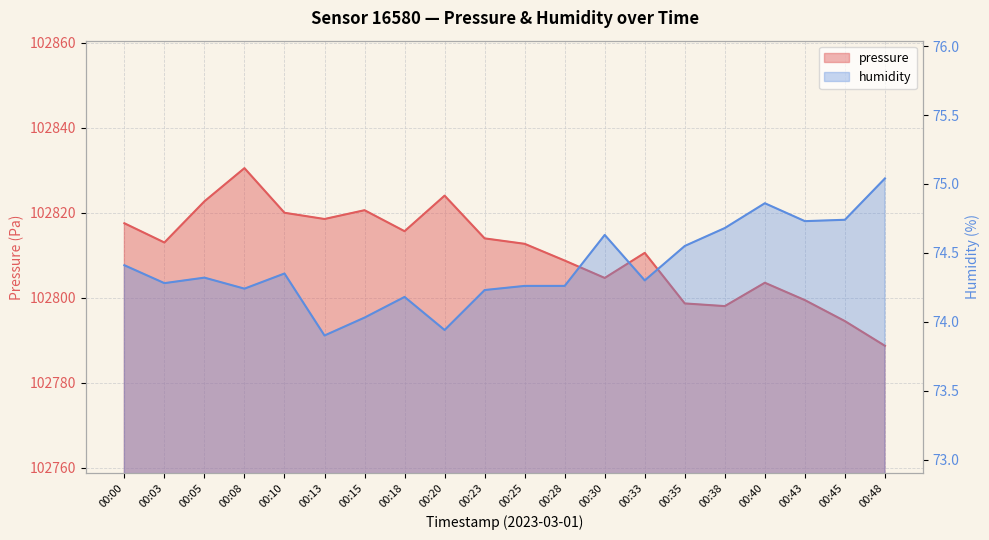

What is the difference between the maximum and minimum values in the humidity series?

1.1